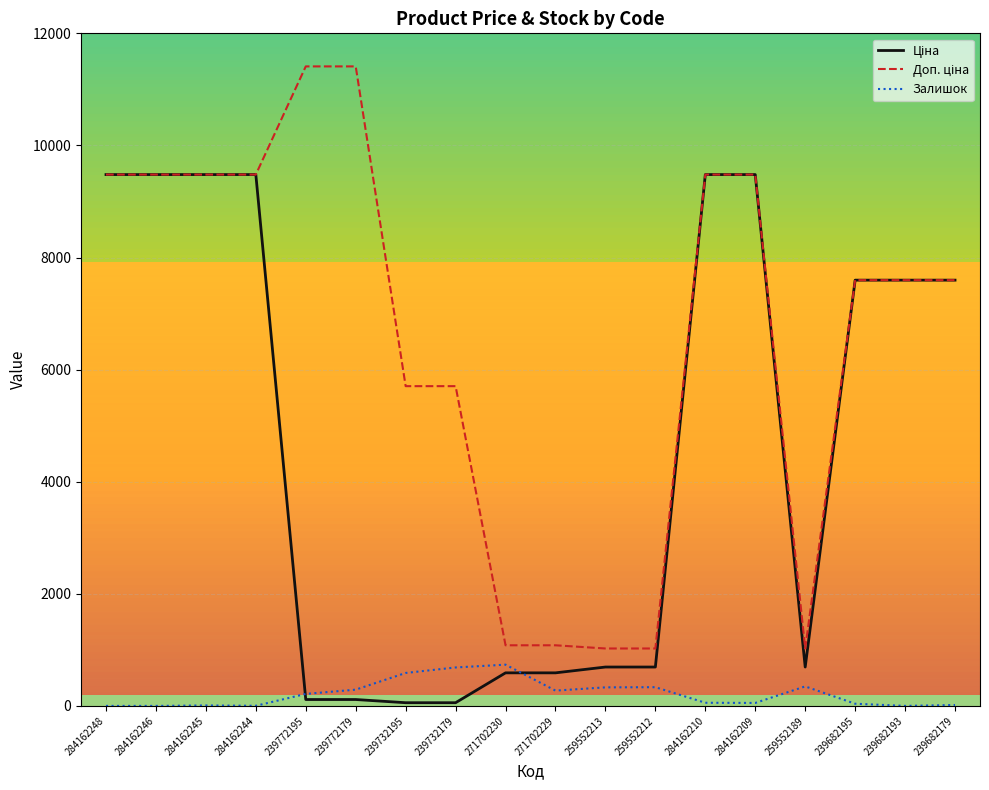

What is the maximum value shown in the chart?

11410.0